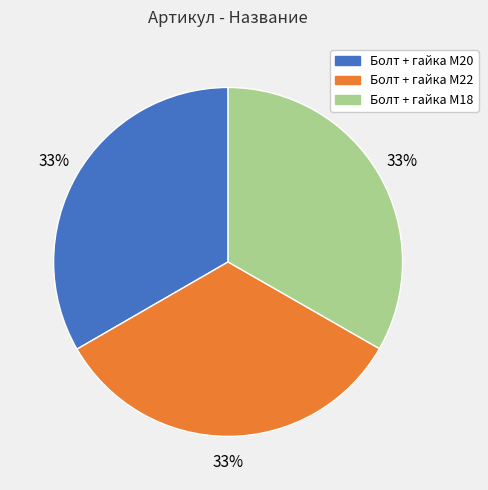

Approximately how many times larger is the value at Болт + гайка M20 compared to Болт + гайка M18?

1.0